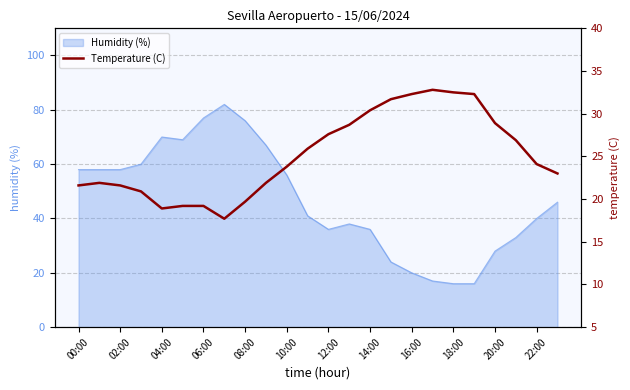

True or false: Humidity (%) has a value of 27 at 22:00.

False